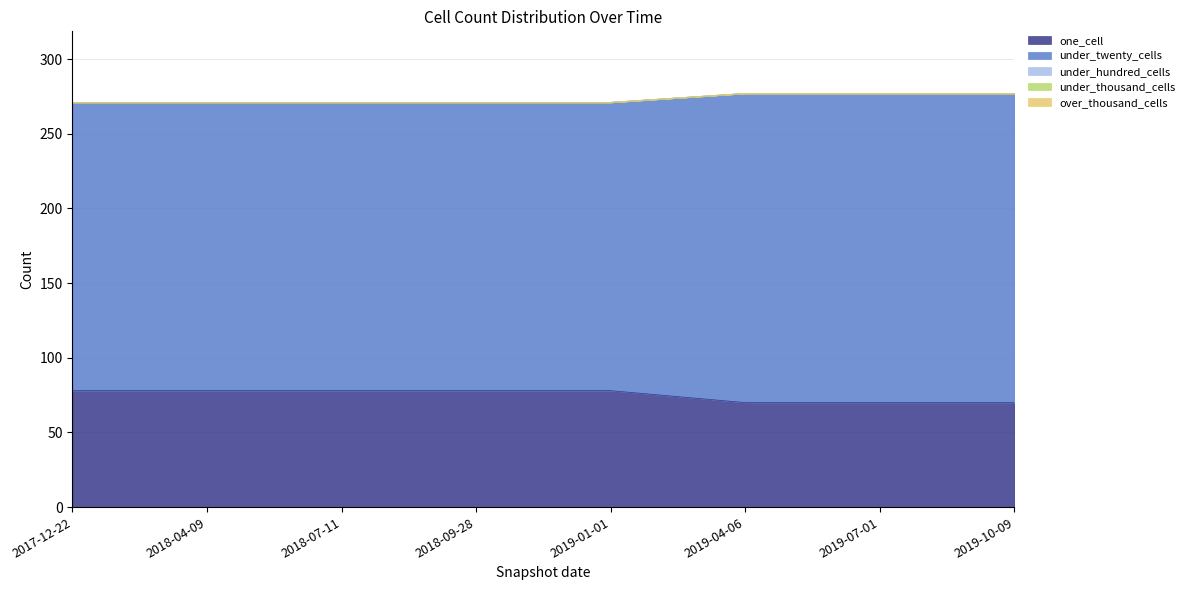

Reading right to left, extract all data points from this chart.

one_cell: 2019-10-09=70	2019-07-01=70	2019-04-06=70	2019-01-01=78	2018-09-28=78	2018-07-11=78	2018-04-09=78	2017-12-22=78
under_twenty_cells: 2019-10-09=207	2019-07-01=207	2019-04-06=207	2019-01-01=193	2018-09-28=193	2018-07-11=193	2018-04-09=193	2017-12-22=193
under_hundred_cells: 2019-10-09=0	2019-07-01=0	2019-04-06=0	2019-01-01=0	2018-09-28=0	2018-07-11=0	2018-04-09=0	2017-12-22=0
under_thousand_cells: 2019-10-09=0	2019-07-01=0	2019-04-06=0	2019-01-01=0	2018-09-28=0	2018-07-11=0	2018-04-09=0	2017-12-22=0
over_thousand_cells: 2019-10-09=0	2019-07-01=0	2019-04-06=0	2019-01-01=0	2018-09-28=0	2018-07-11=0	2018-04-09=0	2017-12-22=0